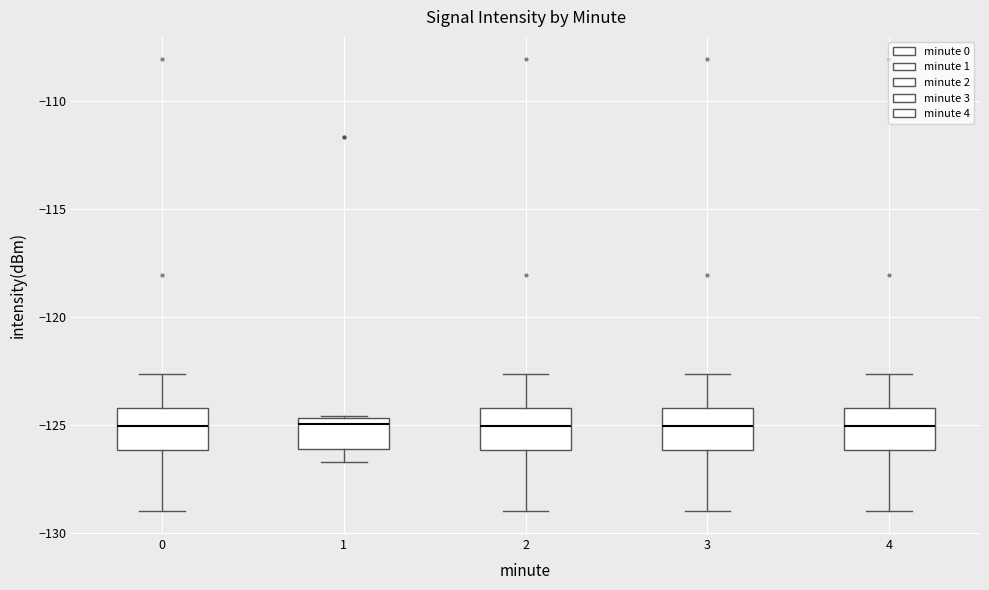

Reading left to right, read every box against the y-axis: the position of its median line, the range the box covers, and the ends of its whiskers. The values are not printed on the chart, so give them approximately, as read against the axis.

0: median -125.0, box -126.0 to -124.0, whiskers -129.0 to -122.5
1: median -125.0, box -126.0 to -124.5, whiskers -126.5 to -124.5
2: median -125.0, box -126.0 to -124.0, whiskers -129.0 to -122.5
3: median -125.0, box -126.0 to -124.0, whiskers -129.0 to -122.5
4: median -125.0, box -126.0 to -124.0, whiskers -129.0 to -122.5